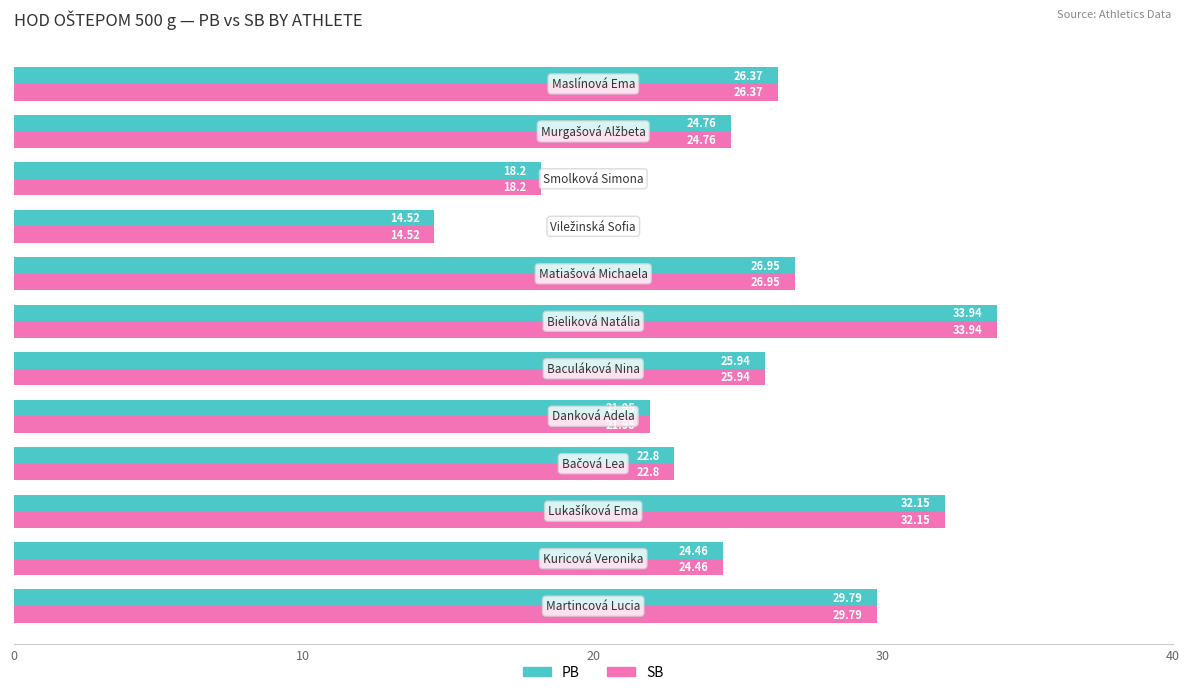

At how many categories does at least one series exceed 24?

8